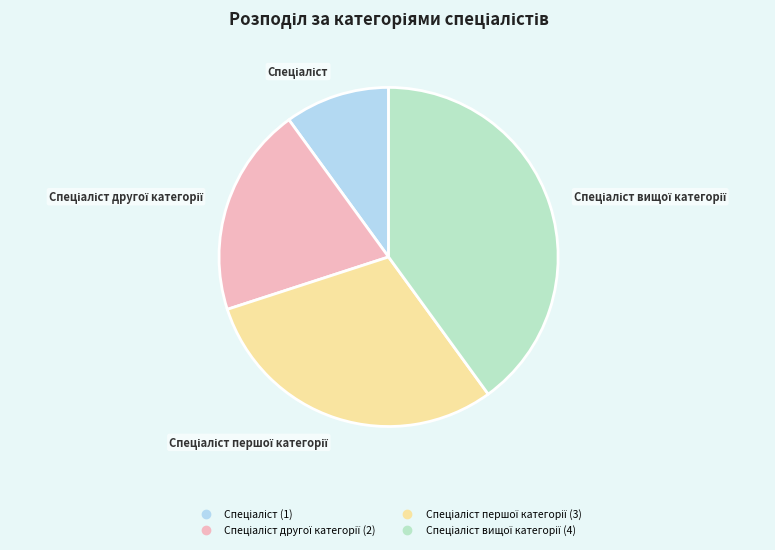

Does any single category account for the majority?

No